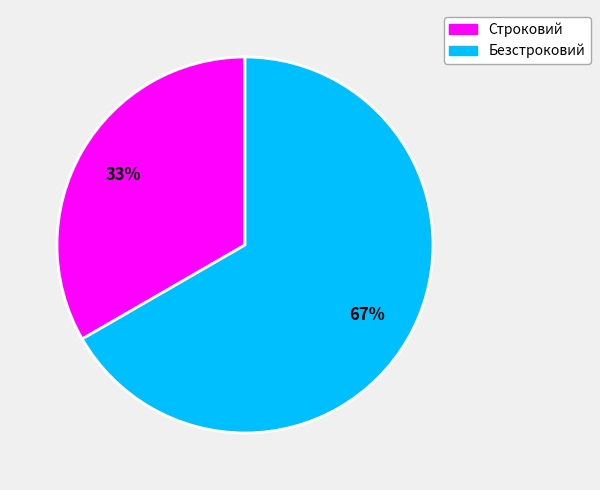

Is Строковий the majority of the pie?

No